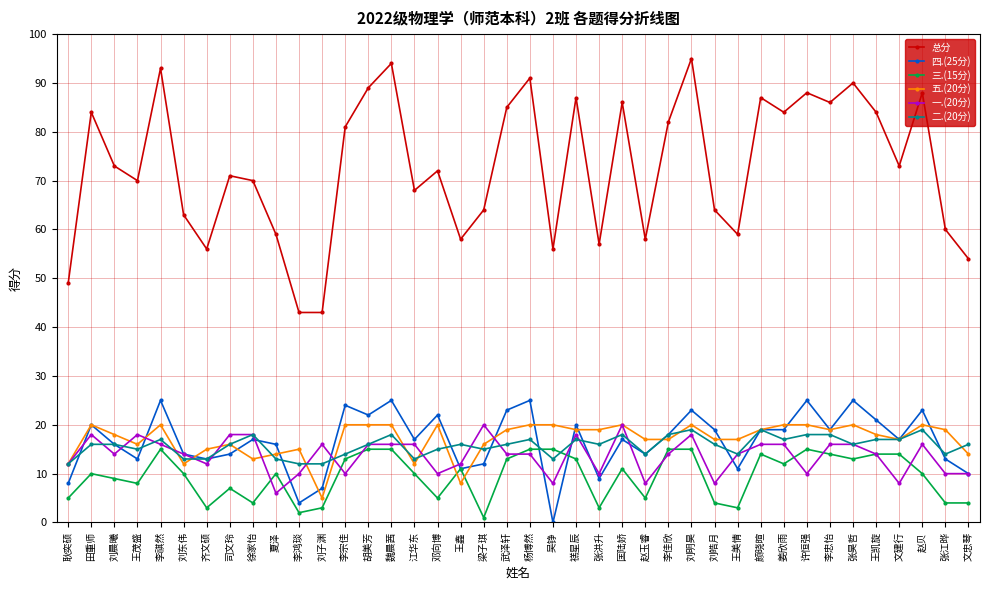

True or false: 三.(15分) and 总分 intersect in this chart.

False